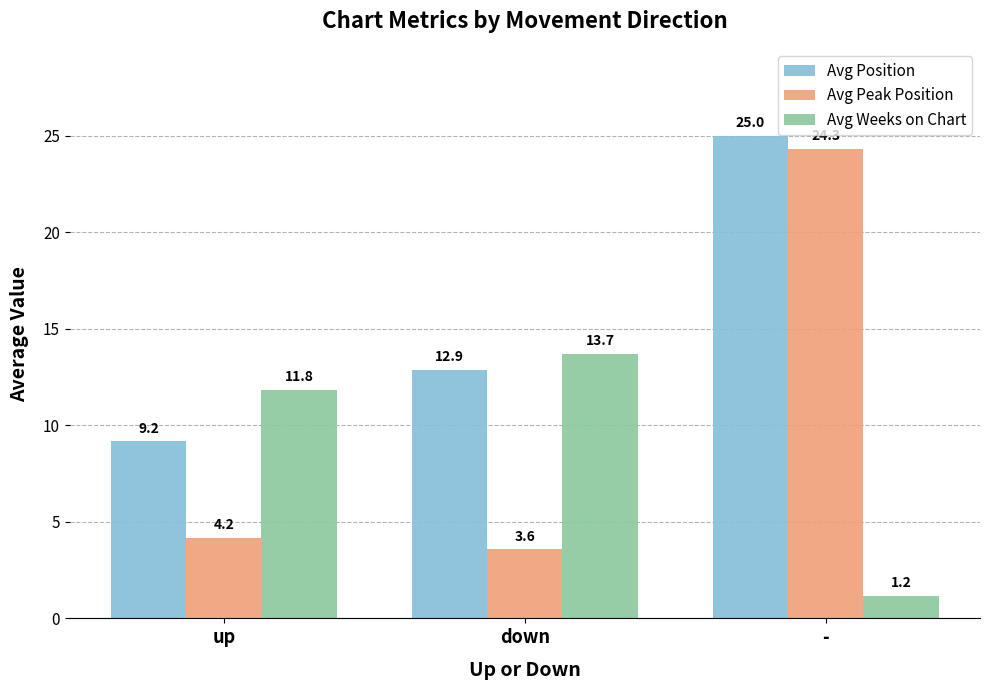

What is the difference between the highest and lowest values at up?

7.7